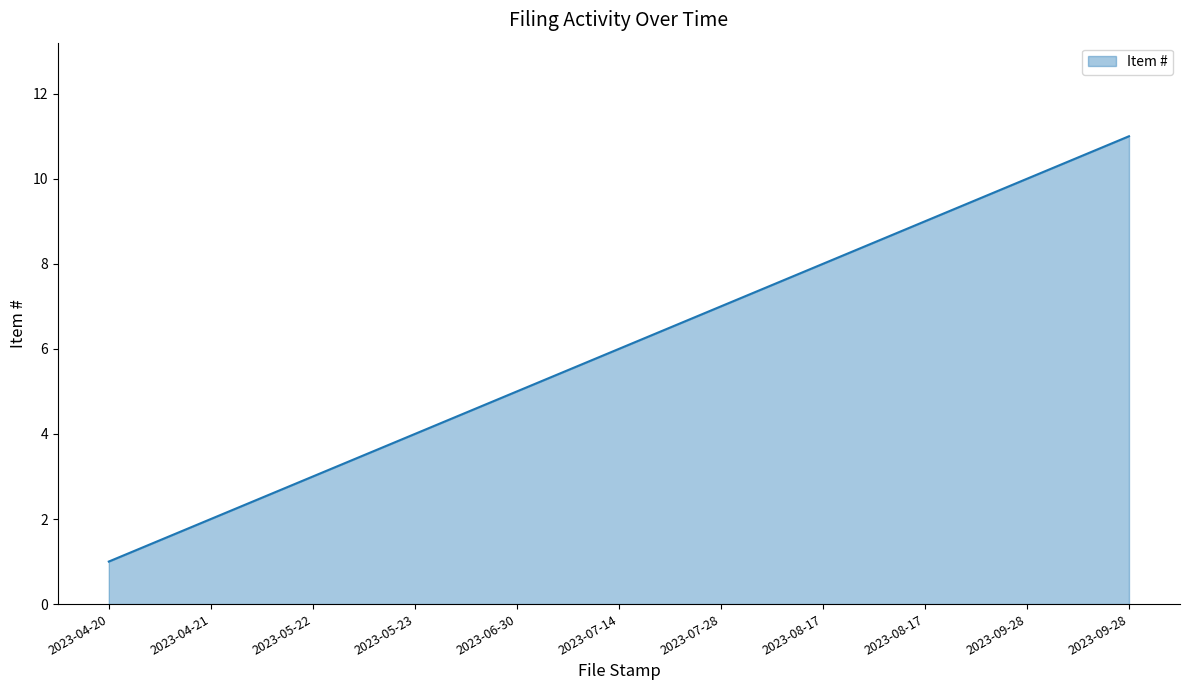

What is the change in value from 2023-04-21 to 2023-09-28?

+8